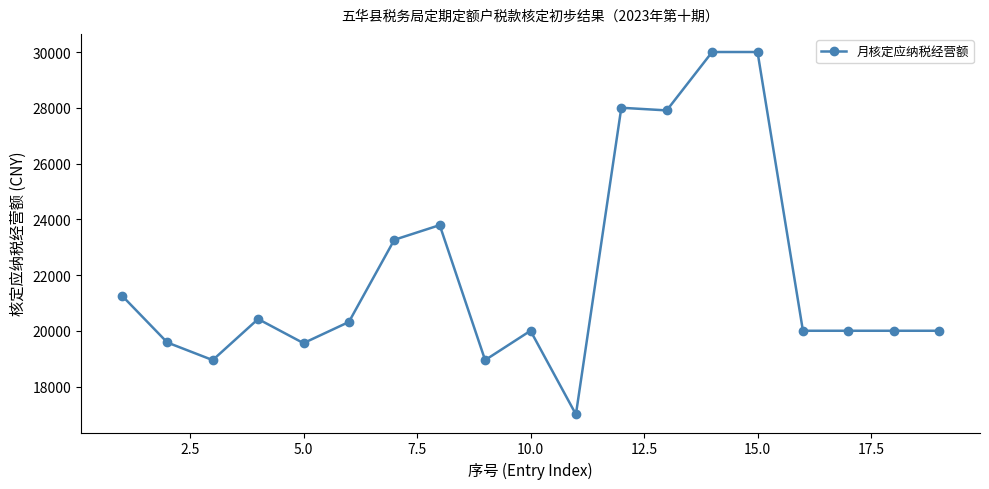

True or false: there are more than 1 points higher than both neighbors.

True